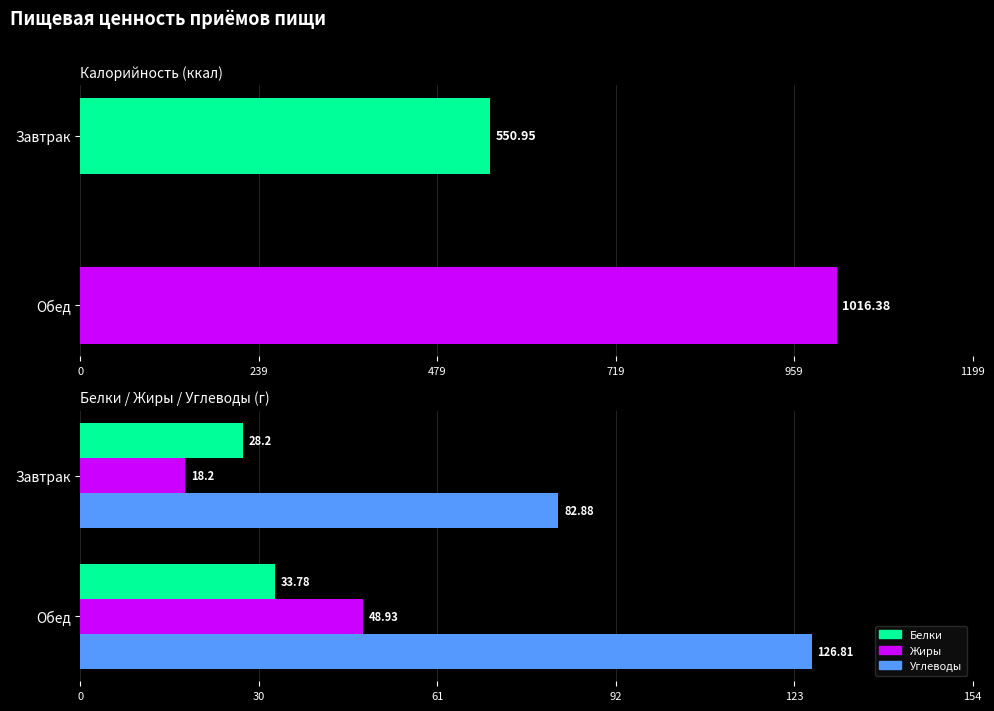

What is the lowest value of the Жиры series?

18.2